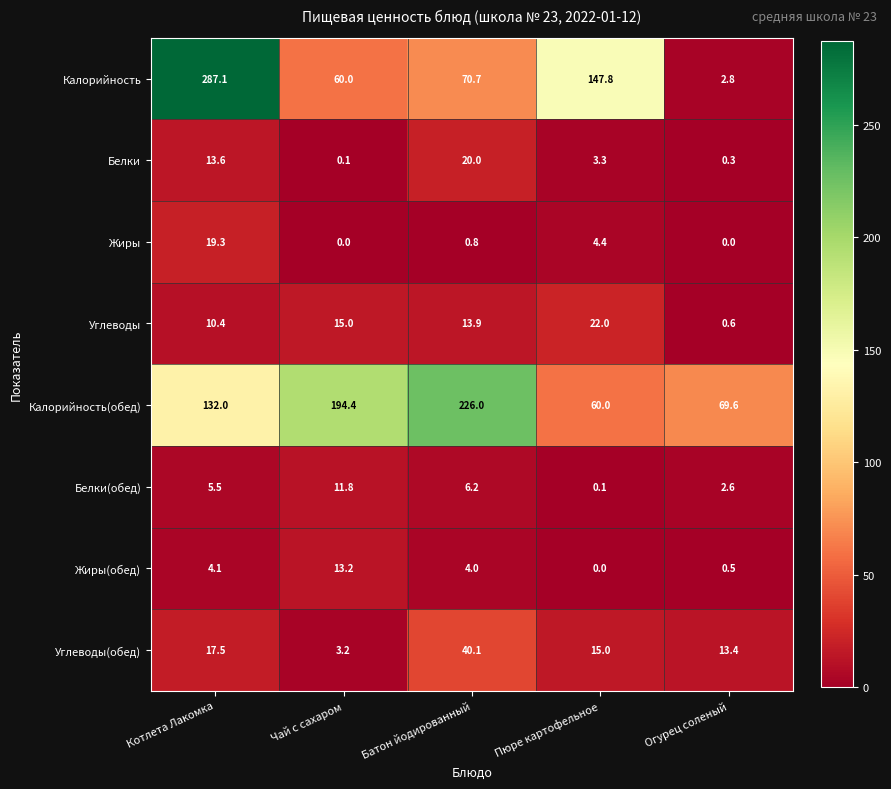

List the series in order of their peak value, highest first.

Калорийность, Калорийность(обед), Углеводы(обед), Углеводы, Белки, Жиры, Жиры(обед), Белки(обед)